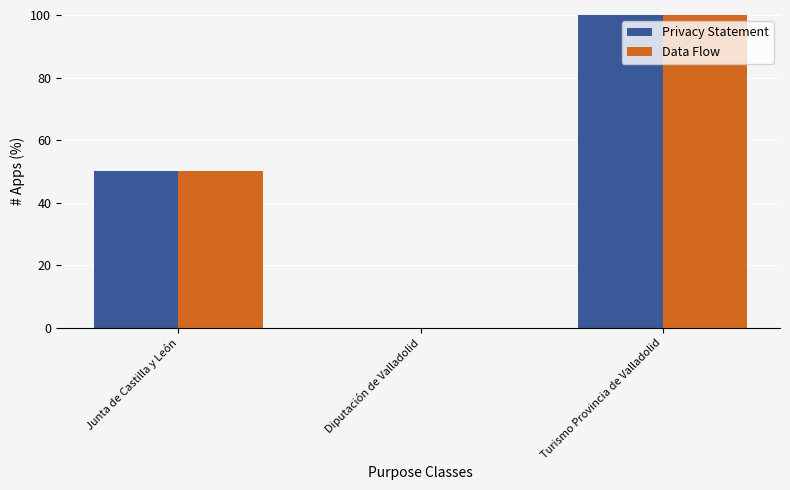

What is the maximum value shown in the chart?

100.0